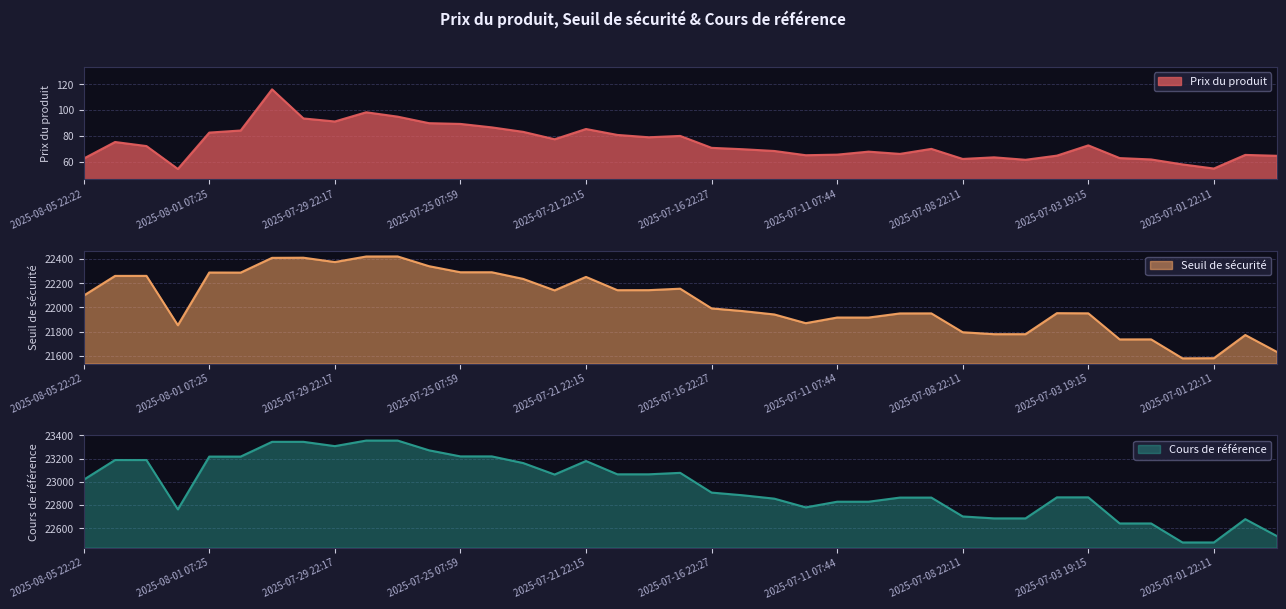

The Cours de référence series shows 22864.9 at 2025-07-09 22:13. True or false?

True